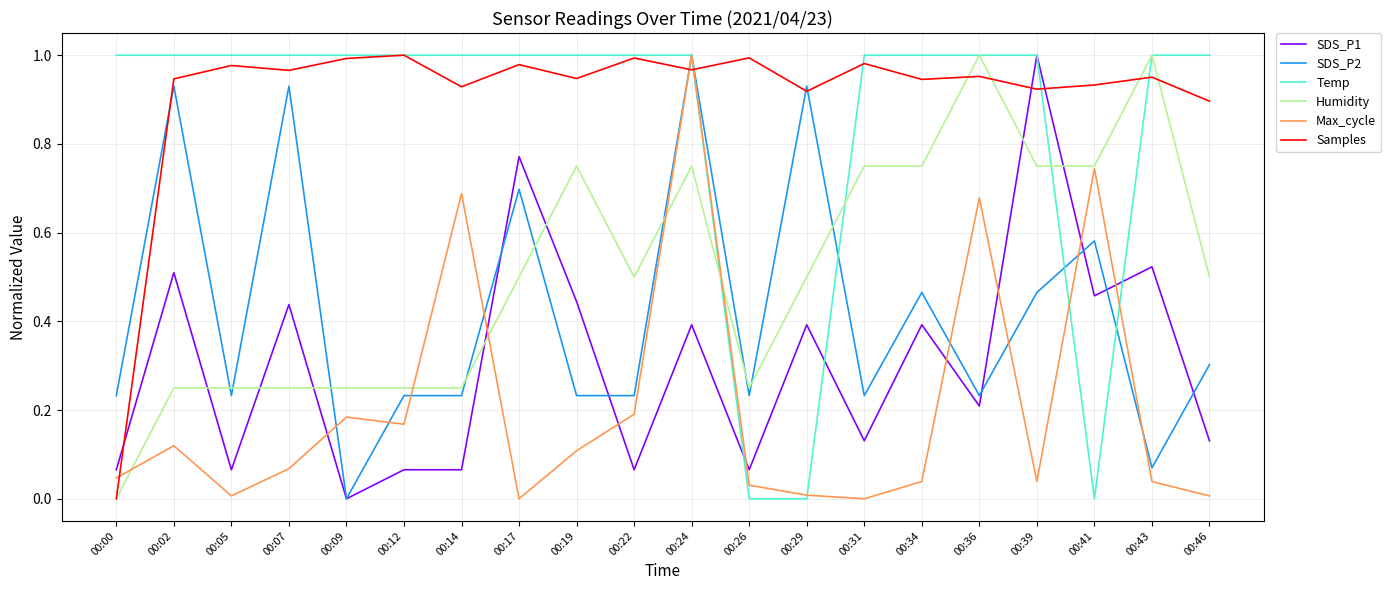

How many intersections are there between Max_cycle and Temp?

4